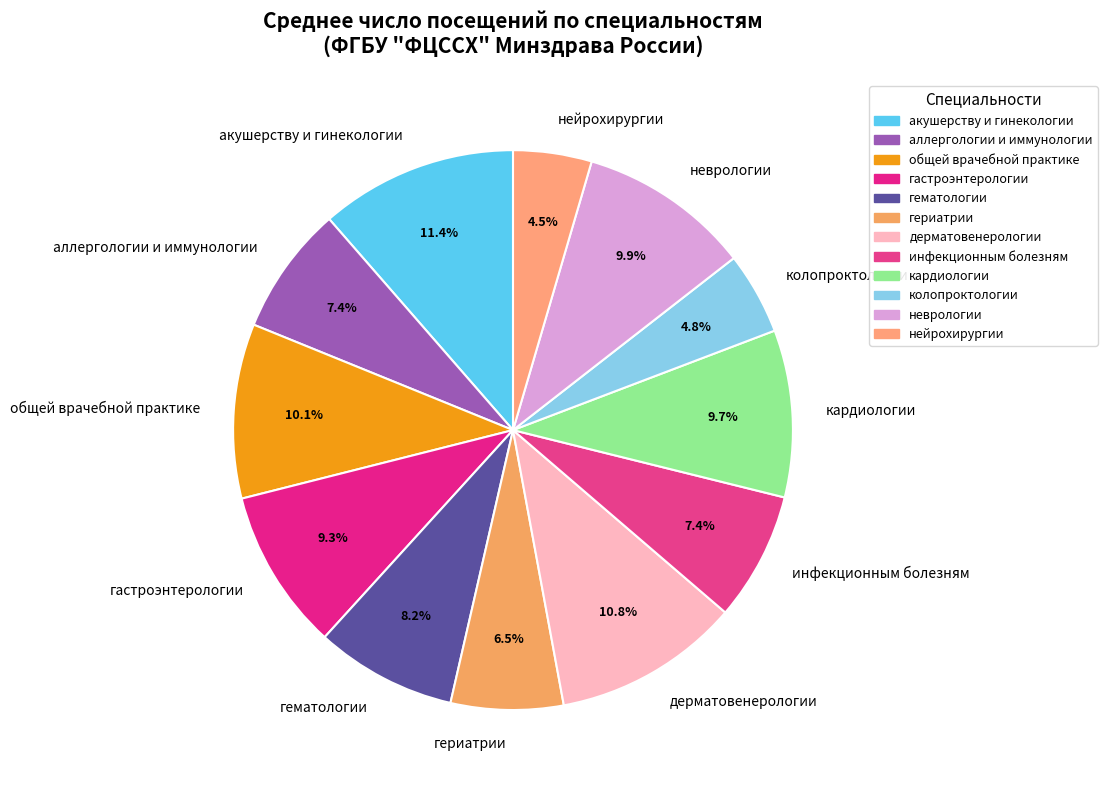

True or false: дерматовенерологии accounts for 11% of the total.

True